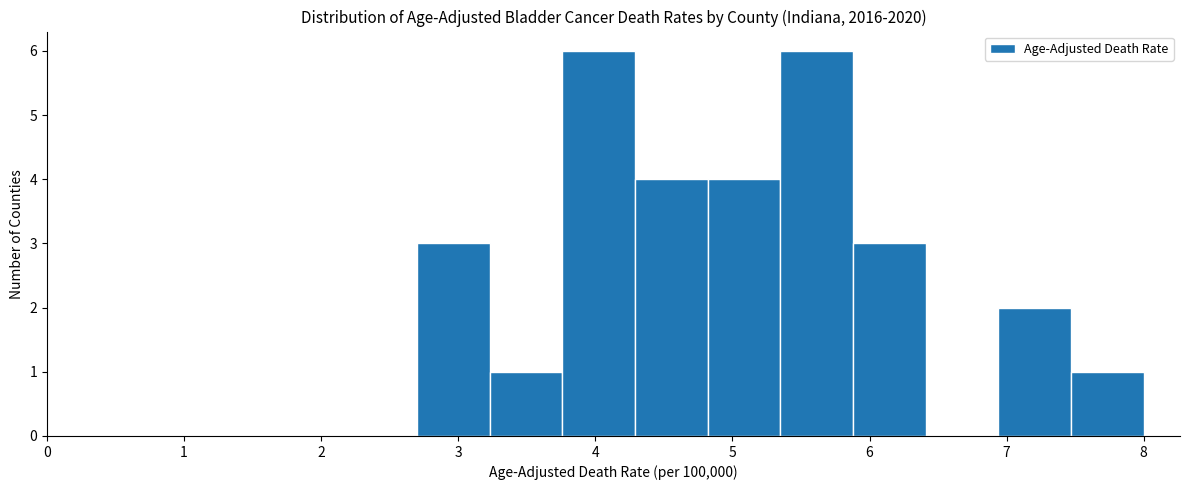

Reading left to right, transcribe this chart: for each bar, give the range it covers on the x-axis and its height. Neither the bar edges nor the heights are printed on the chart, so give them approximately, as read against the axes.

2.70 to 3.23: 3
3.23 to 3.76: 1
3.76 to 4.29: 6
4.29 to 4.82: 4
4.82 to 5.35: 4
5.35 to 5.88: 6
5.88 to 6.41: 3
6.41 to 6.94: 0
6.94 to 7.47: 2
7.47 to 8.00: 1